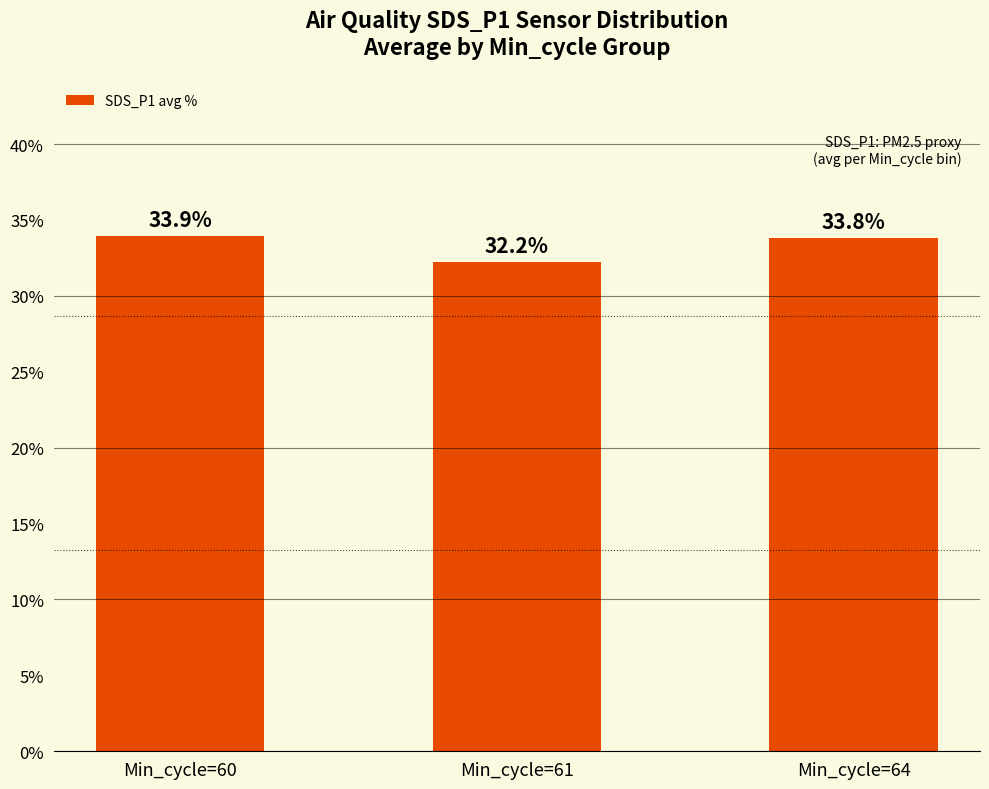

How many values are between 32 and 33?

1